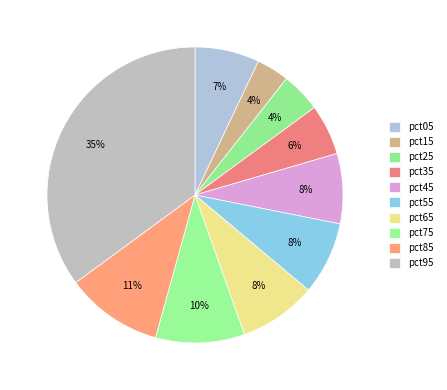

True or false: pct05 accounts for 1% of the total.

False